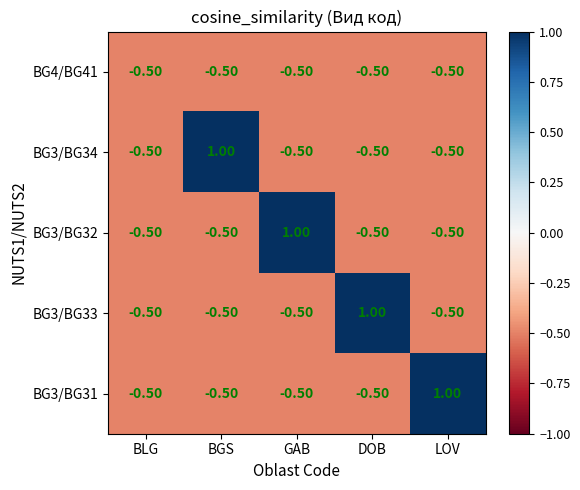

What is the smallest value displayed?

-0.5